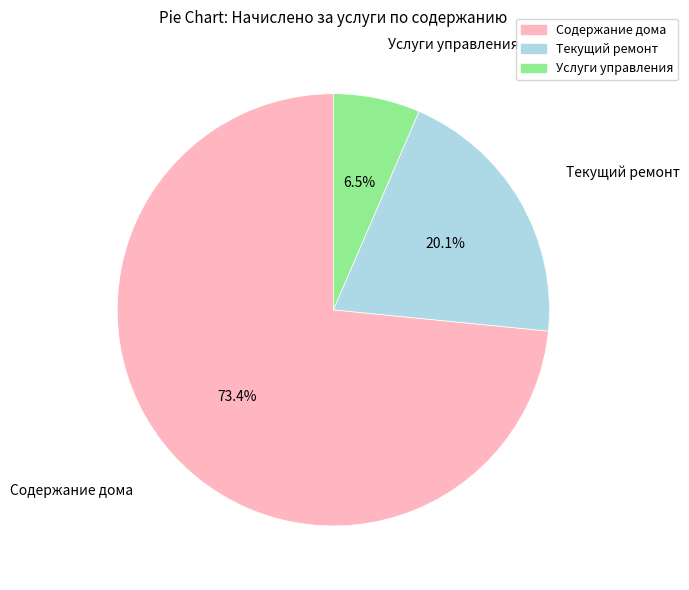

What is the majority slice?

Содержание дома